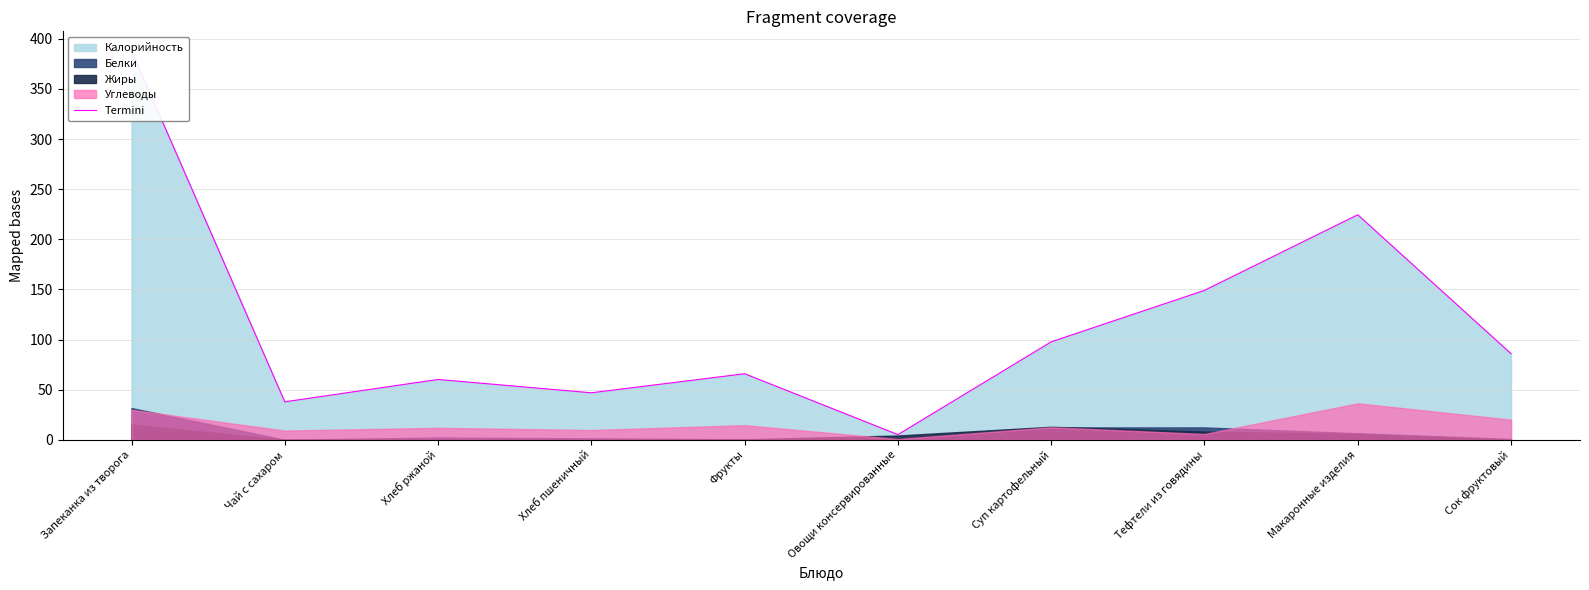

Rank the categories by value from lowest to highest.

Овощи консервированные, Чай с сахаром, Хлеб пшеничный, Хлеб ржаной, Фрукты, Сок фруктовый, Суп картофельный, Тефтели из говядины, Макаронные изделия, Запеканка из творога